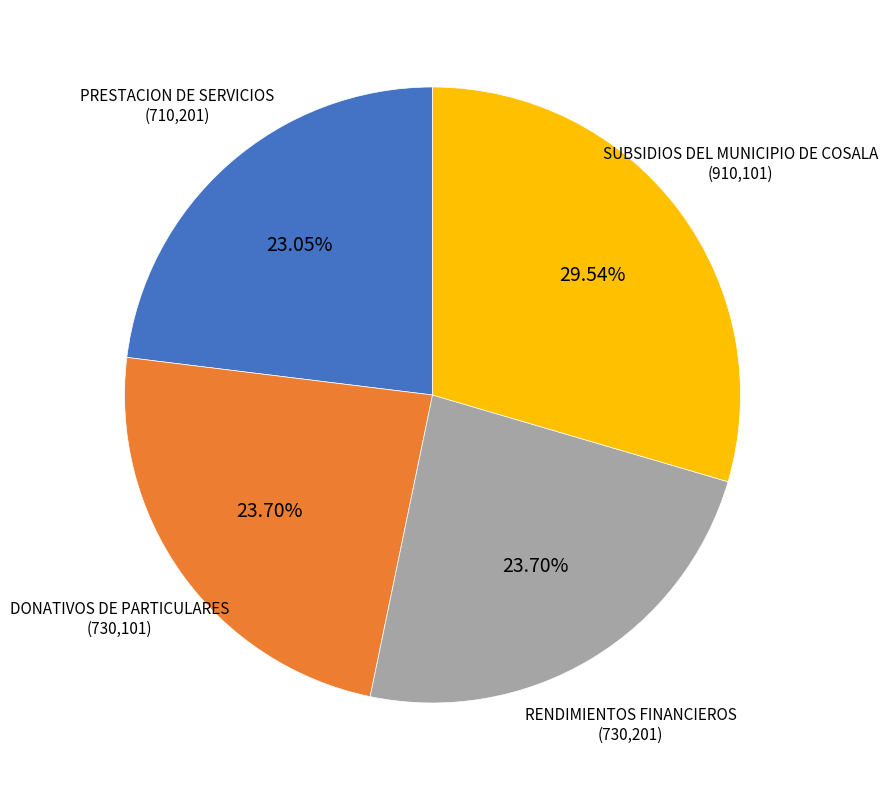

Which has a higher value, DONATIVOS DE PARTICULARES or SUBSIDIOS DEL MUNICIPIO DE COSALA?

SUBSIDIOS DEL MUNICIPIO DE COSALA